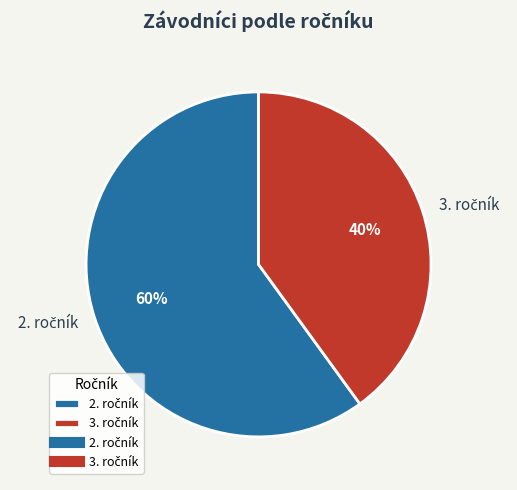

To the nearest percent, what is the average slice percentage?

50%